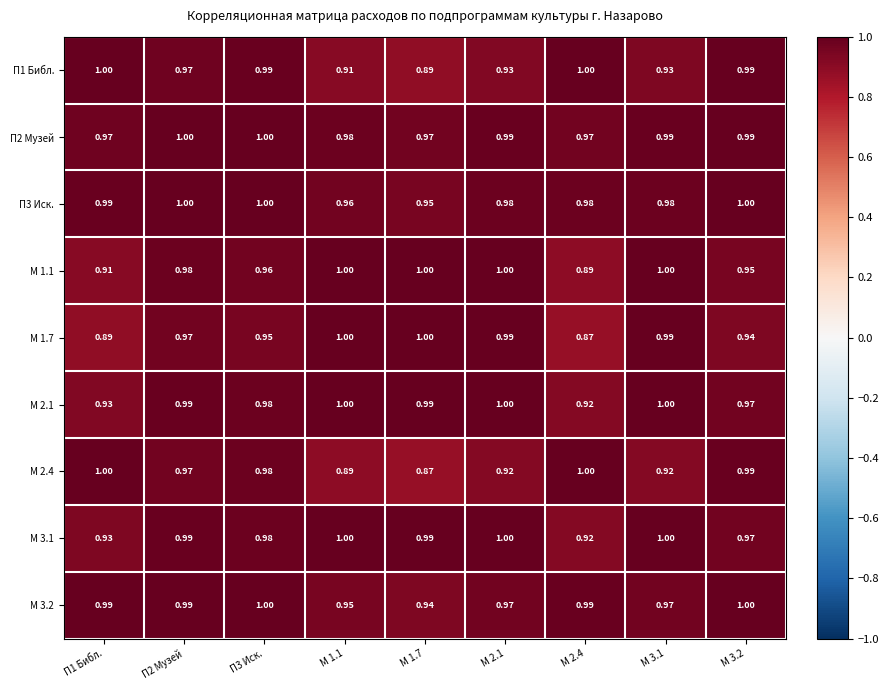

What is the difference between the highest and lowest values at М 2.1?

0.1